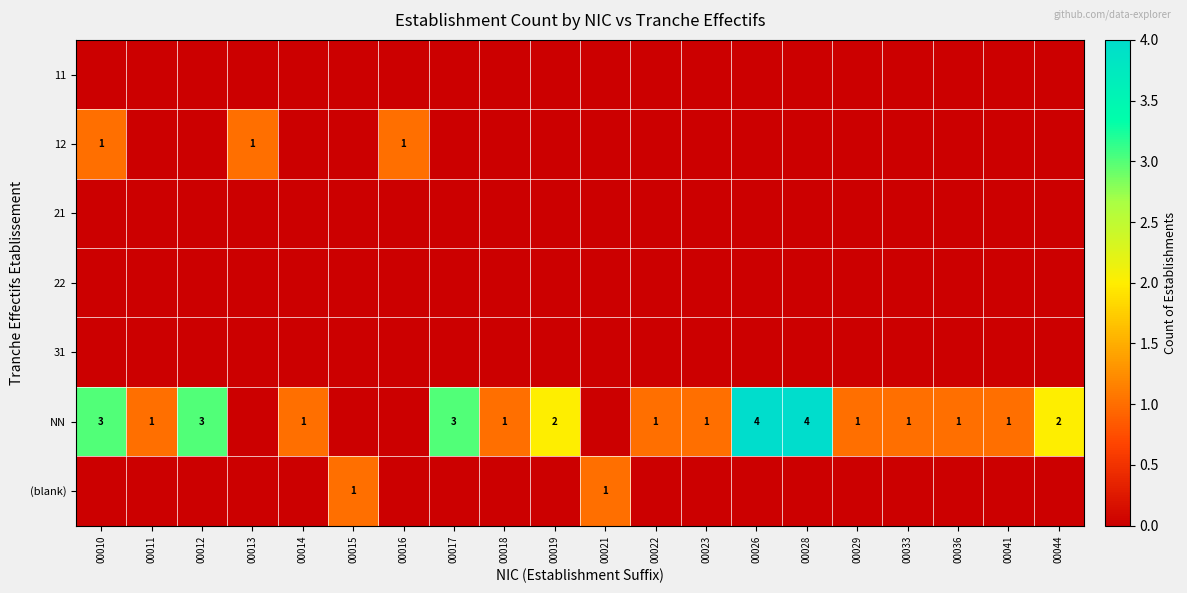

True or false: NN has a value of 1 at 00029.

True